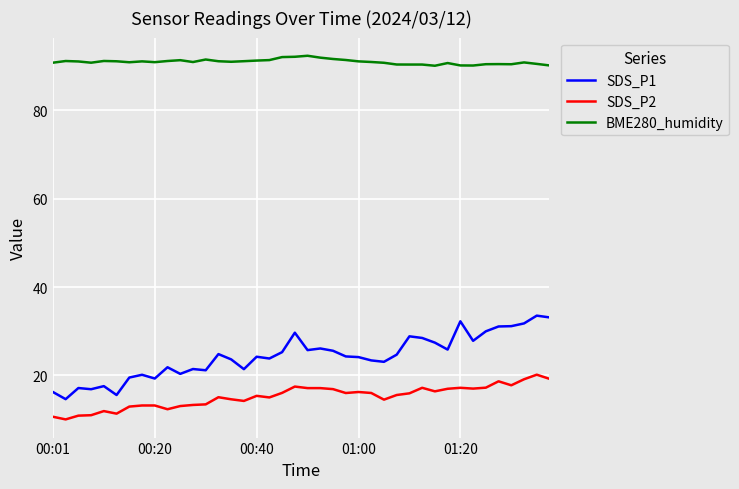

What is the difference between the second highest and second lowest values in the SDS_P1 series?

17.6